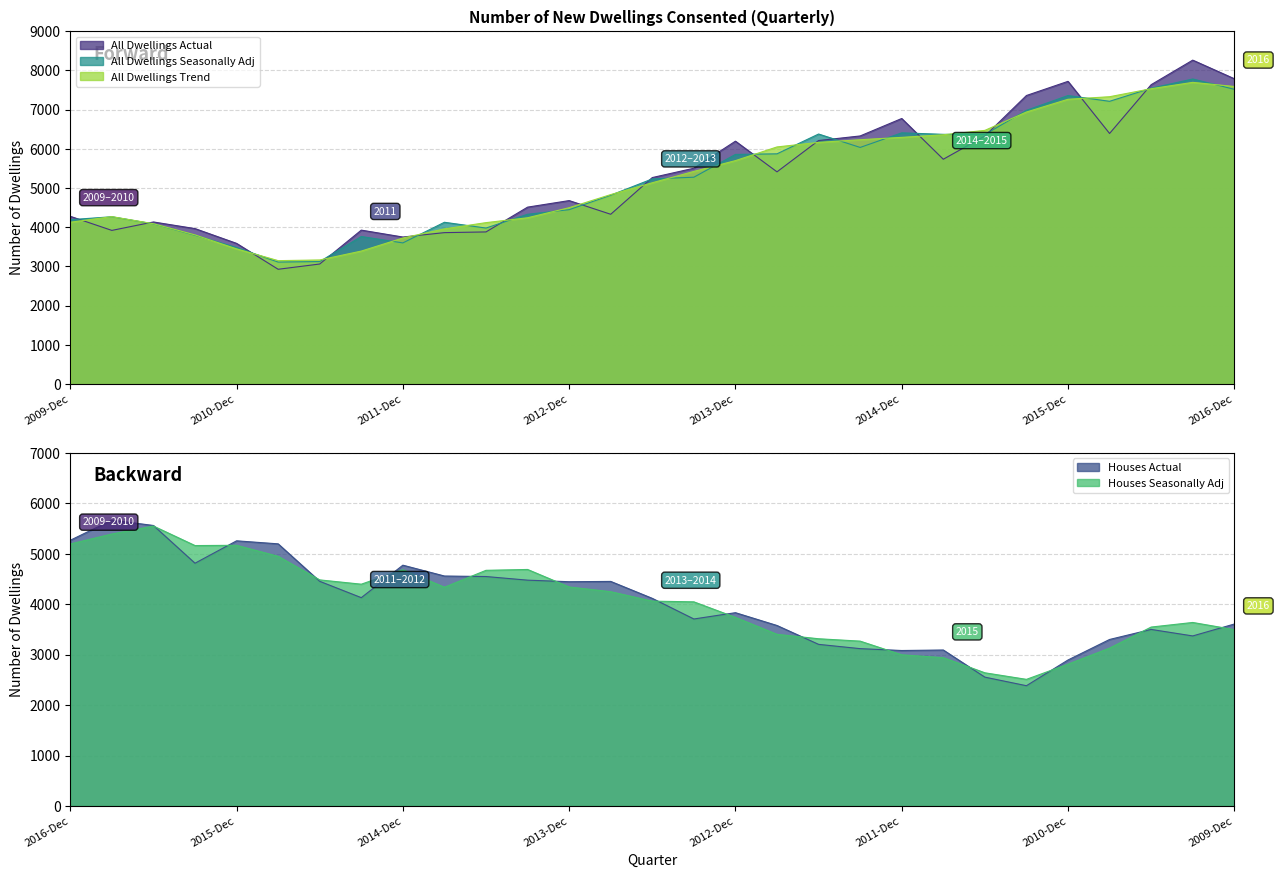

Does the chart display data point markers on the line(s)?

No